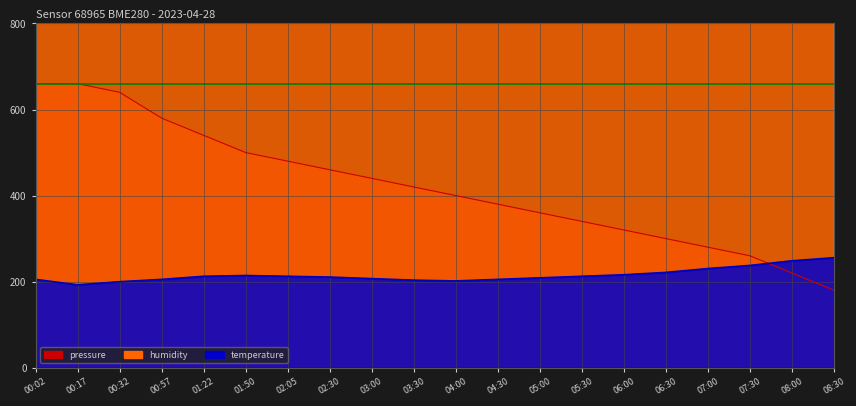

What position from the left is 02:30?

8